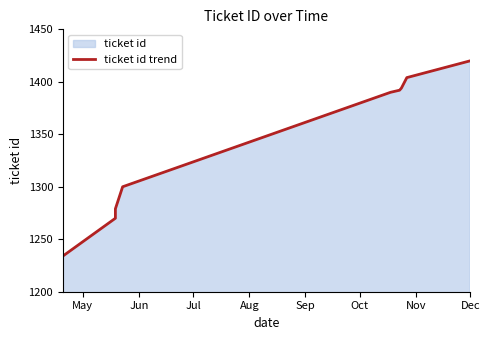

At which category does the chart reach its peak across all series?

Dec